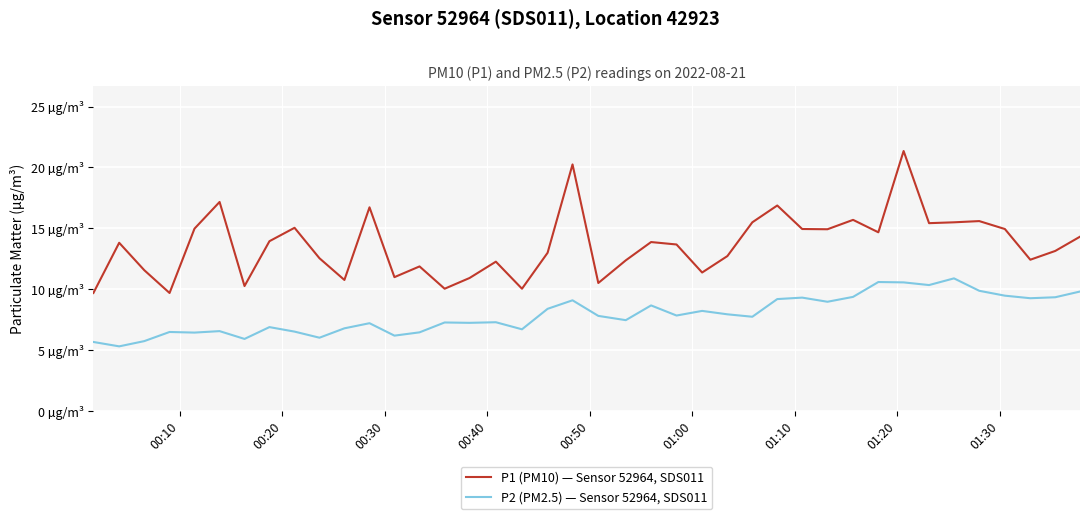

Is this an area chart (filled region under the line)?

No